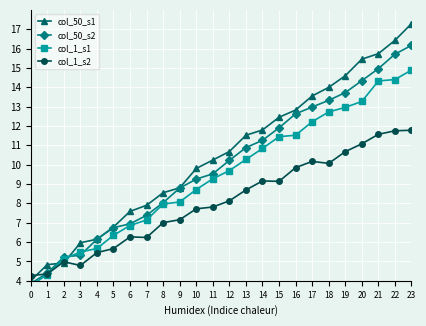

At which label does col_1_s1 first exceed 9?

11